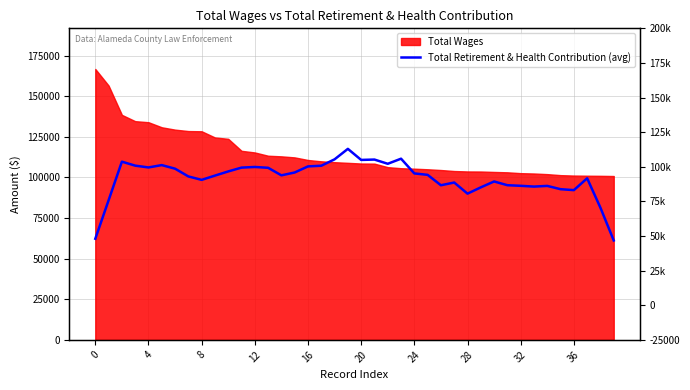

Which category has the lowest value across all series?

39